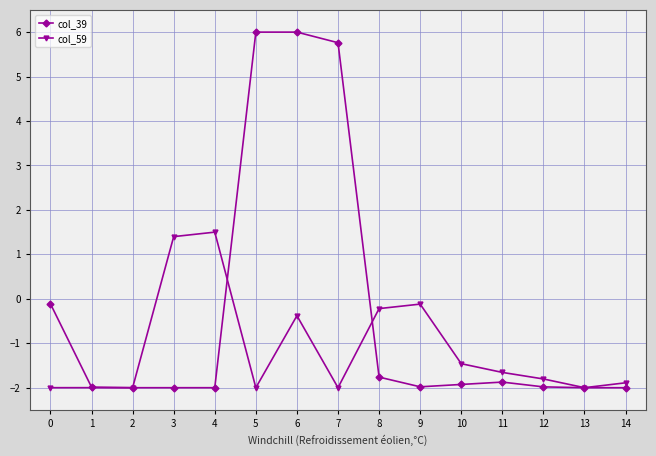

What is the total value across all series at 5?

4.0